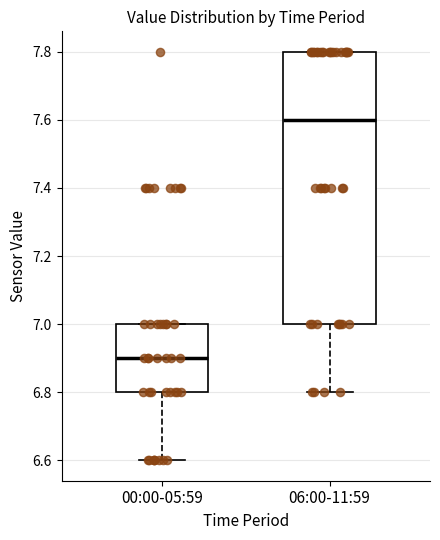

Which box's median line is the lowest?

00:00-05:59